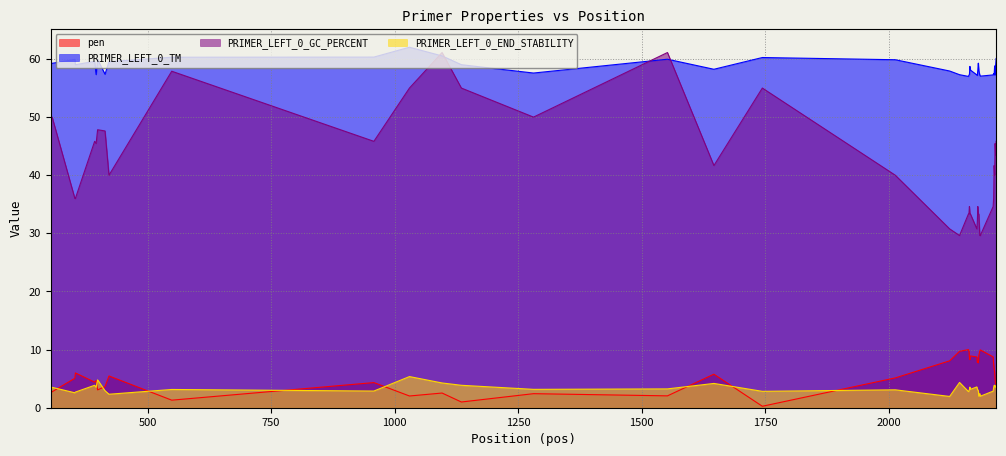

What is the difference between the maximum and minimum values in the PRIMER_LEFT_0_GC_PERCENT series?

31.5